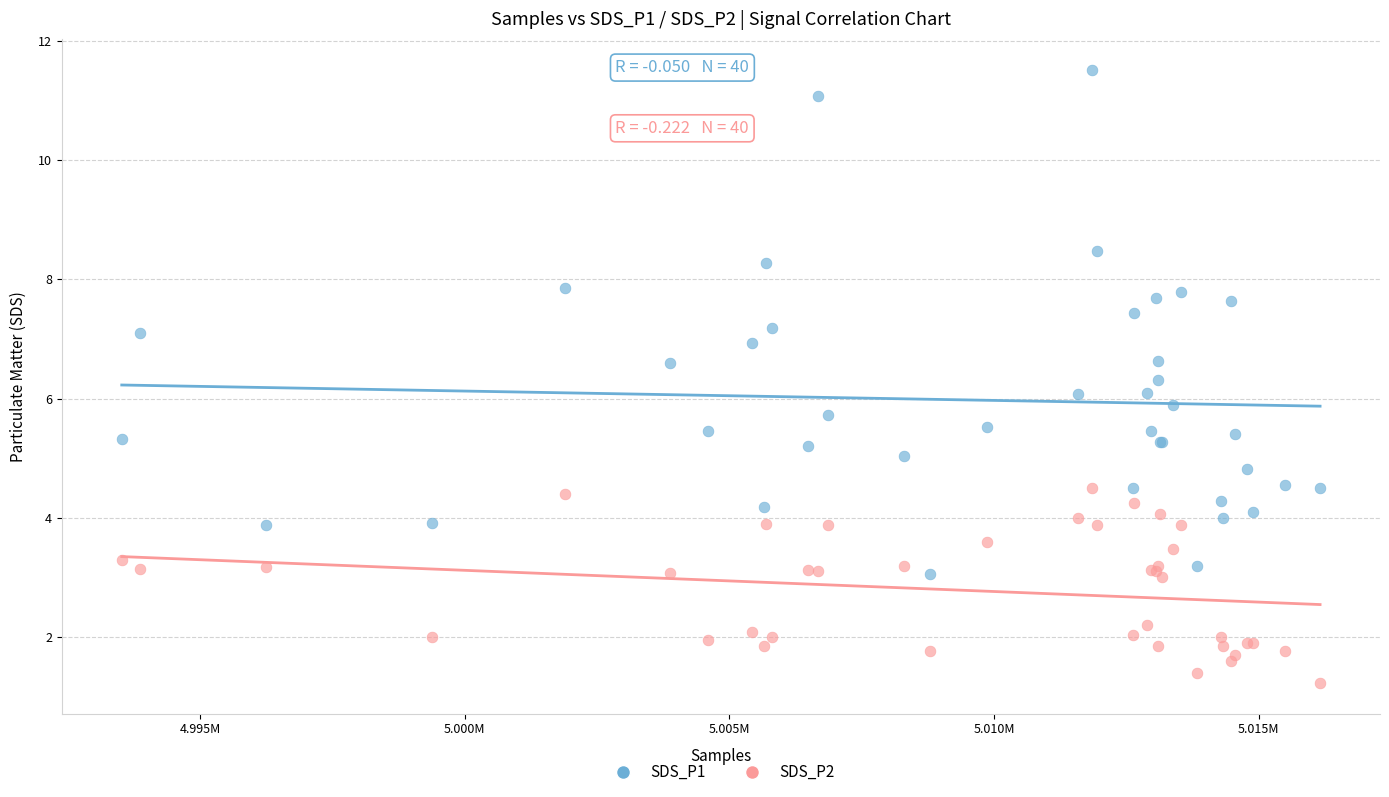

Which series has the widest spread of Y values?

SDS_P1